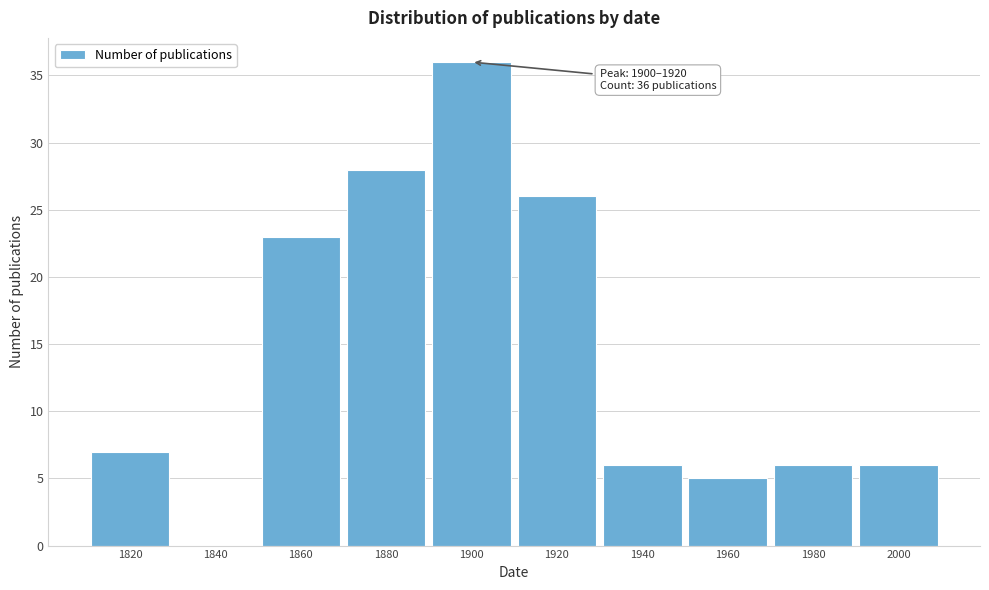

Reading left to right, extract all data points from this chart.

1820=7	1840=0	1860=23	1880=28	1900=36	1920=26	1940=6	1960=5	1980=6	2000=6